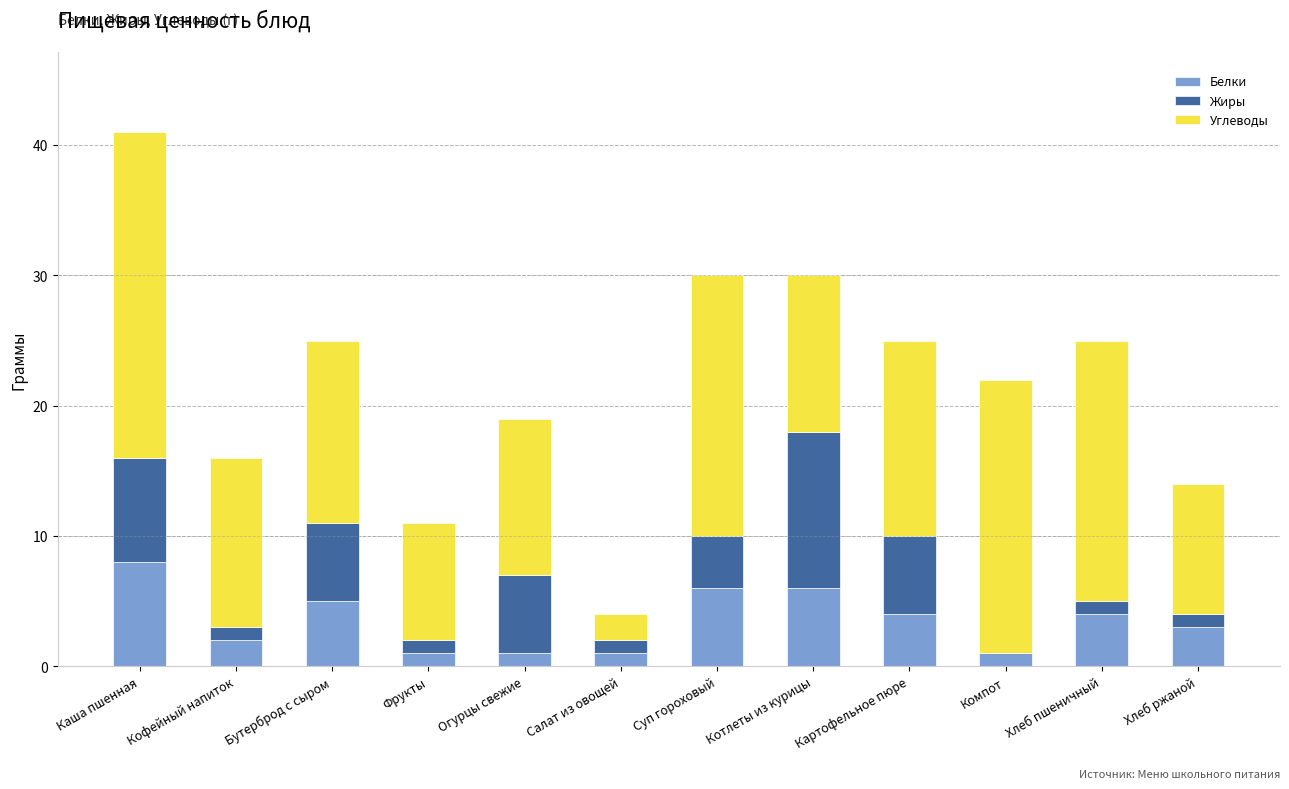

At which category is the sum across all series the highest?

Каша пшенная